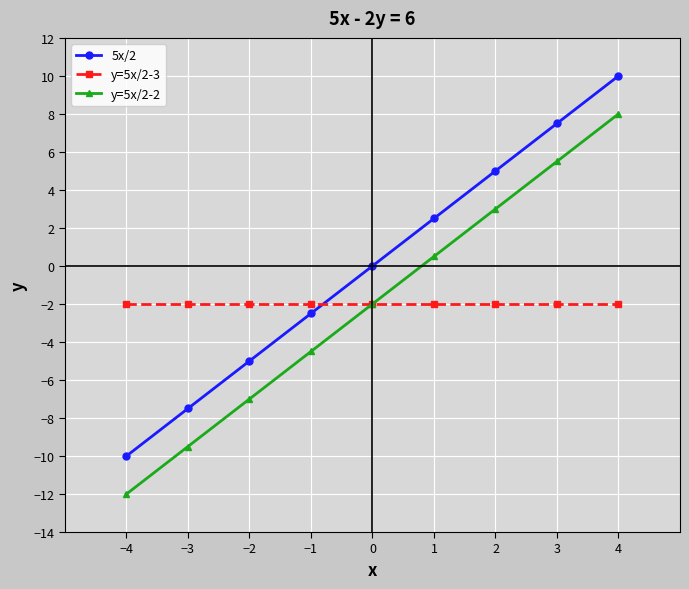

What are all the series names shown in the legend?

5x/2, y=5x/2-3, y=5x/2-2